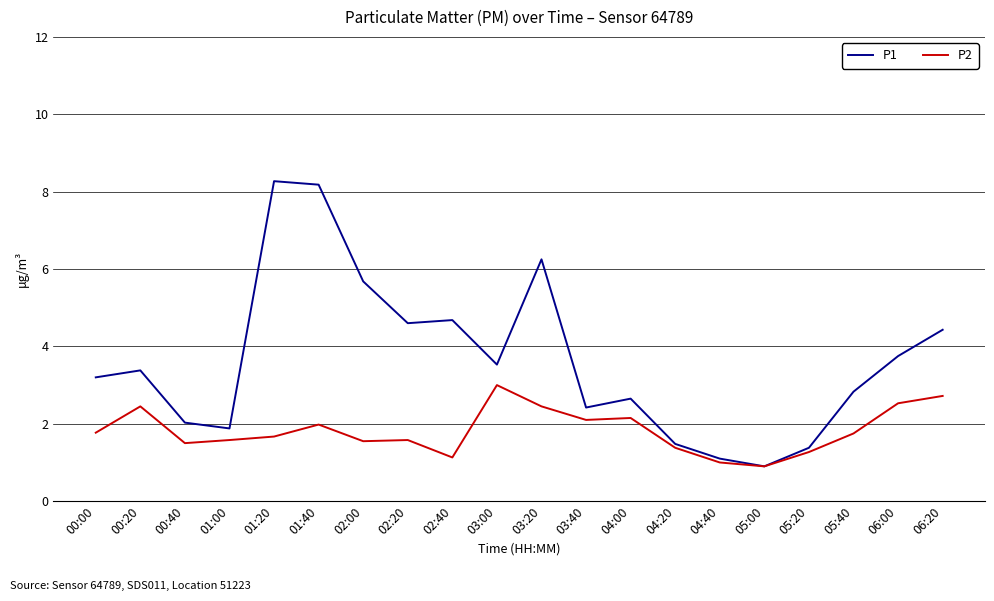

What is the lowest value of the P1 series?

0.9